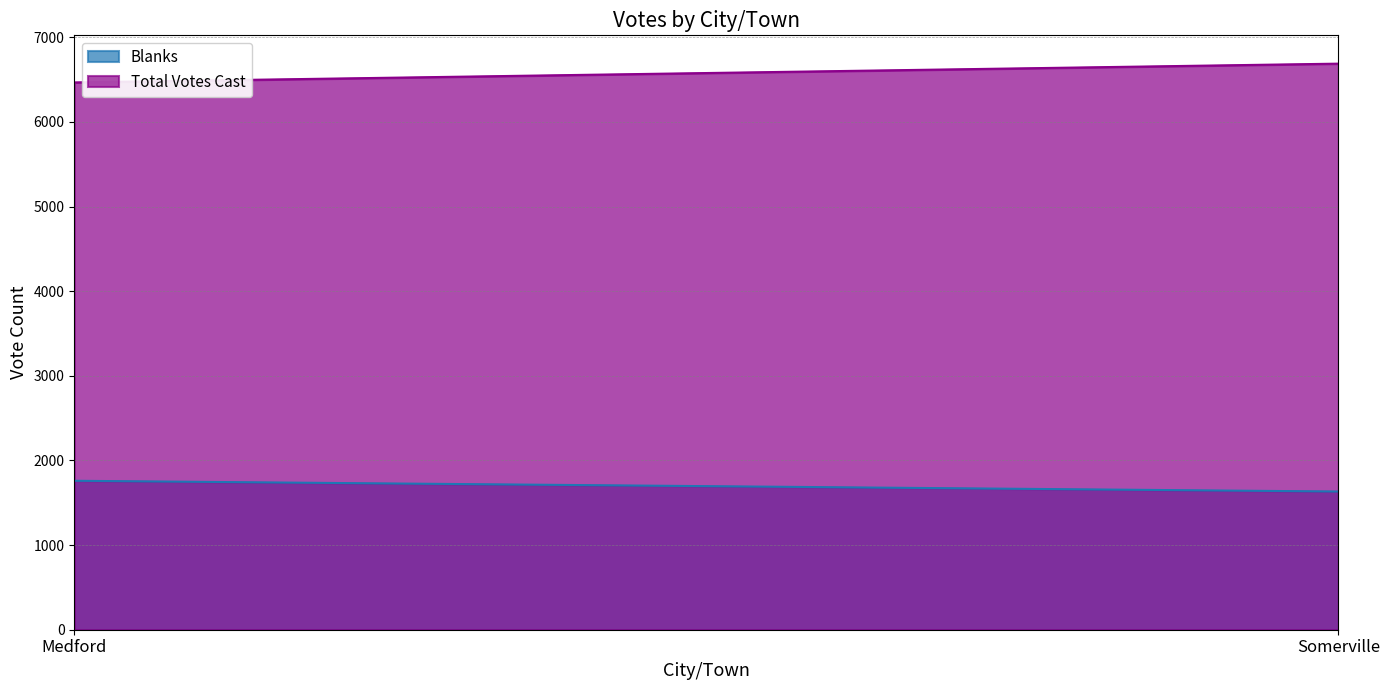

Which series has the largest total across all categories?

Total Votes Cast